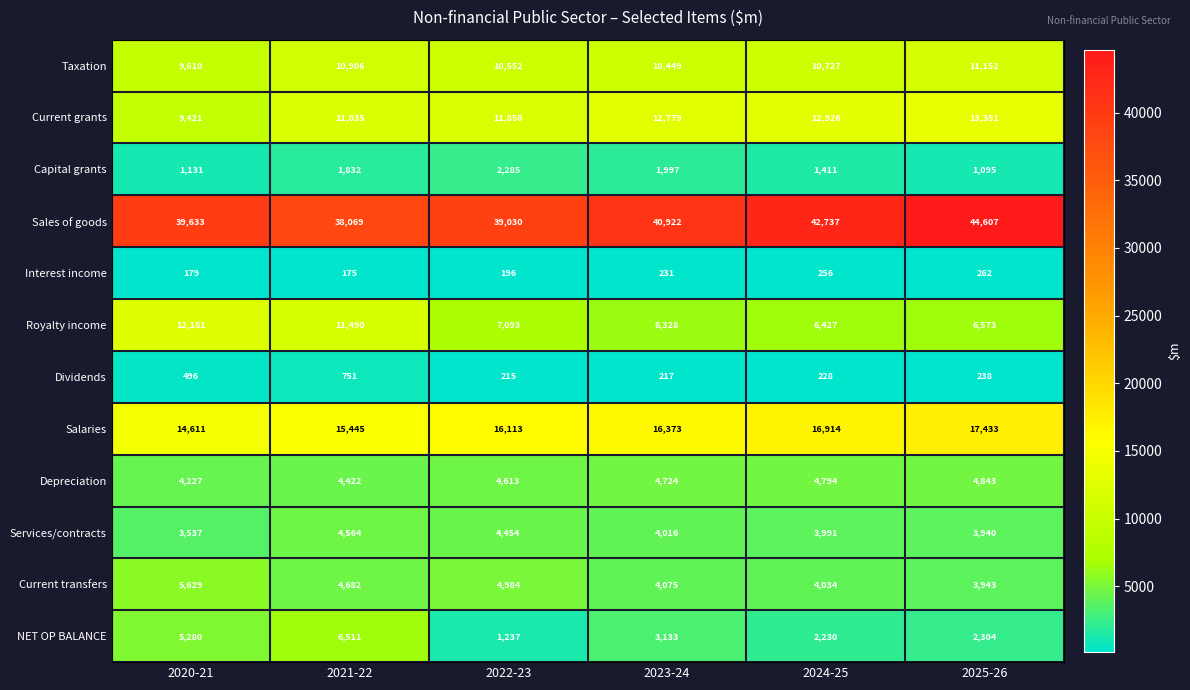

Is it true that Sales of goods equals 44607 at 2025-26?

True